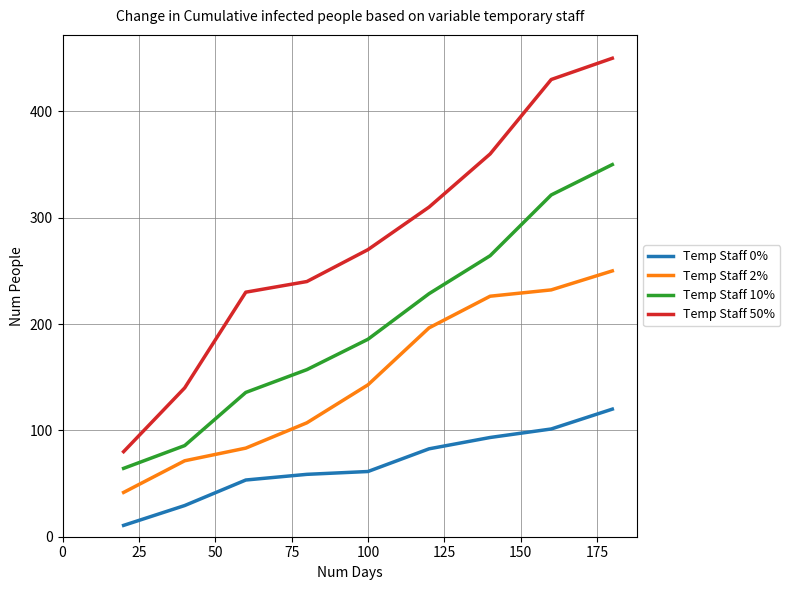

Does the chart display data point markers on the line(s)?

No